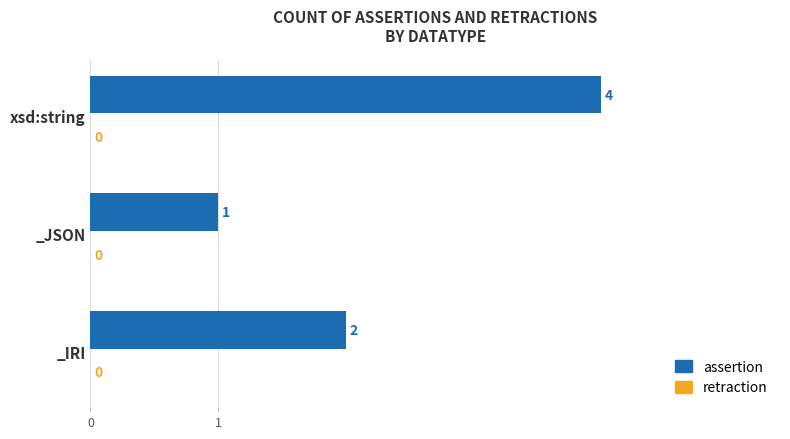

What is the difference between the maximum and minimum values?

3